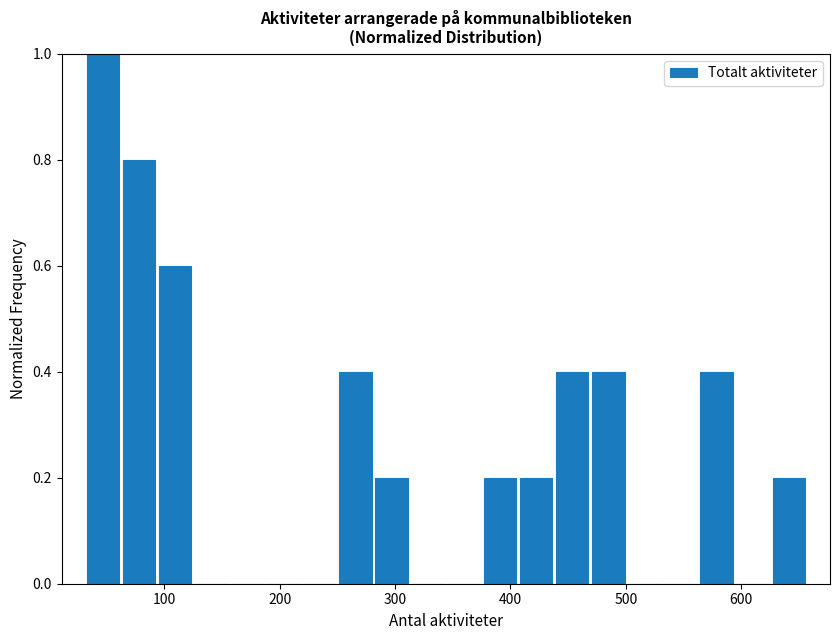

Read against the x-axis, roughly where is the centre of the tallest bar?

50